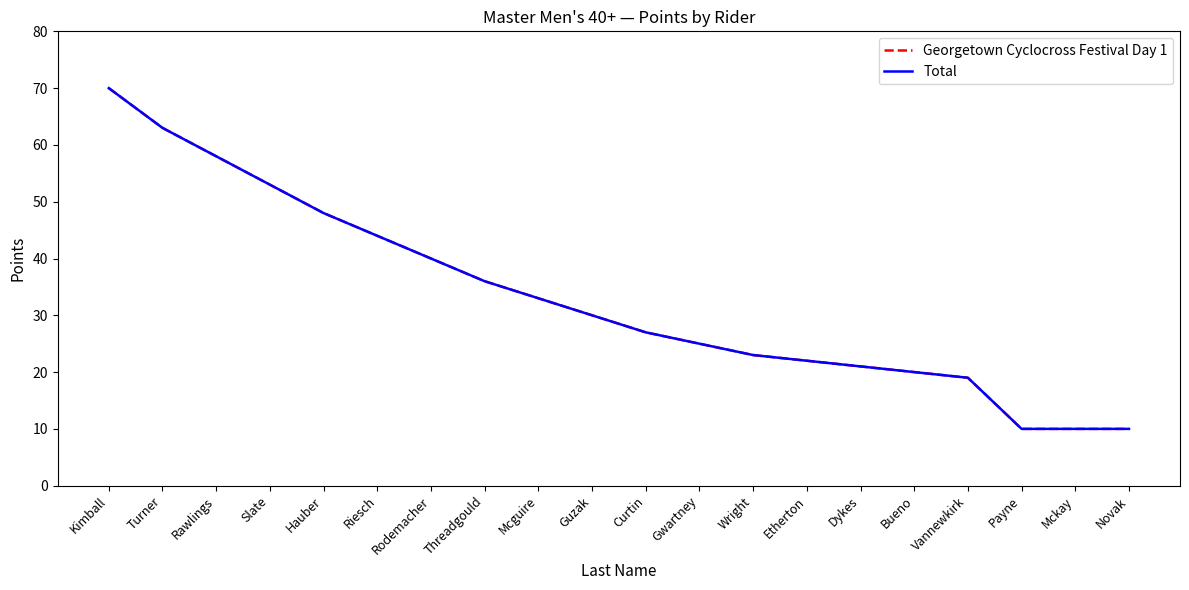

Does the chart display data point markers on the line(s)?

No